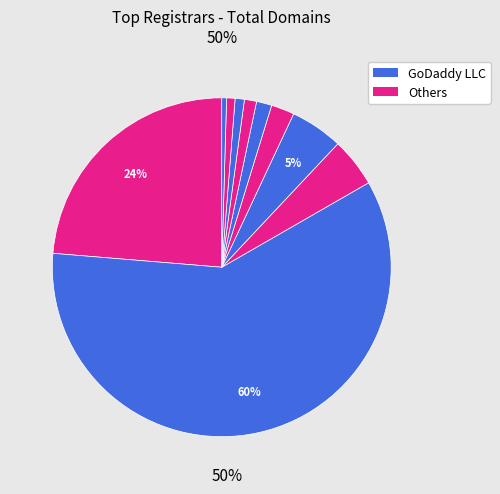

What is the largest slice in the pie chart?

Godaddy LLC